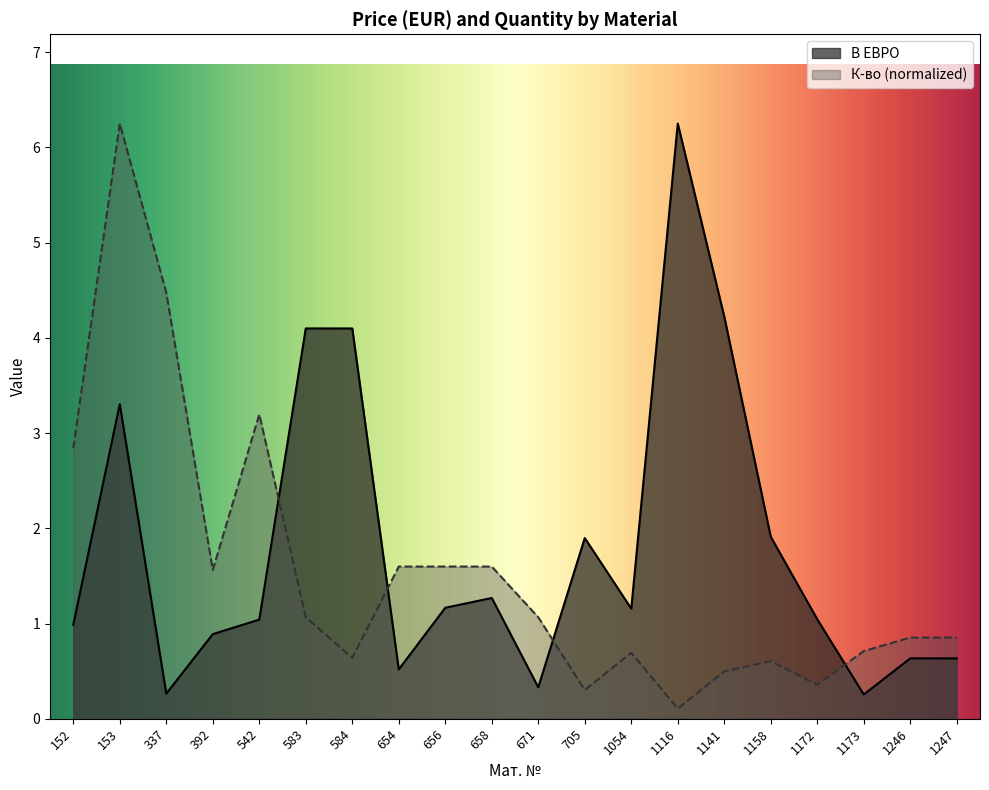

What is the spread (max minus min) of values at 1158?

1.3